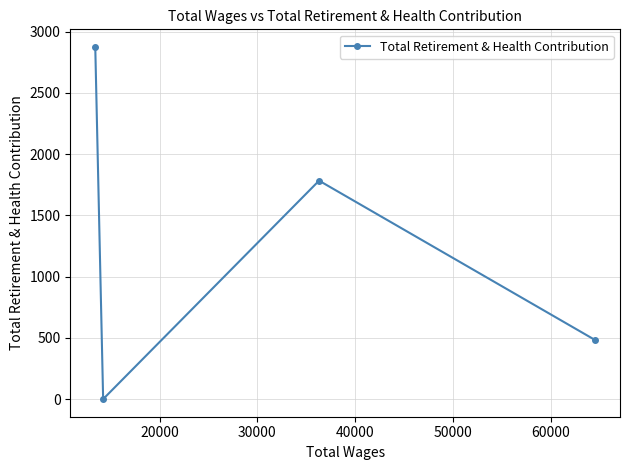

How many interior local valleys (lower than both neighbors) does the data have?

1